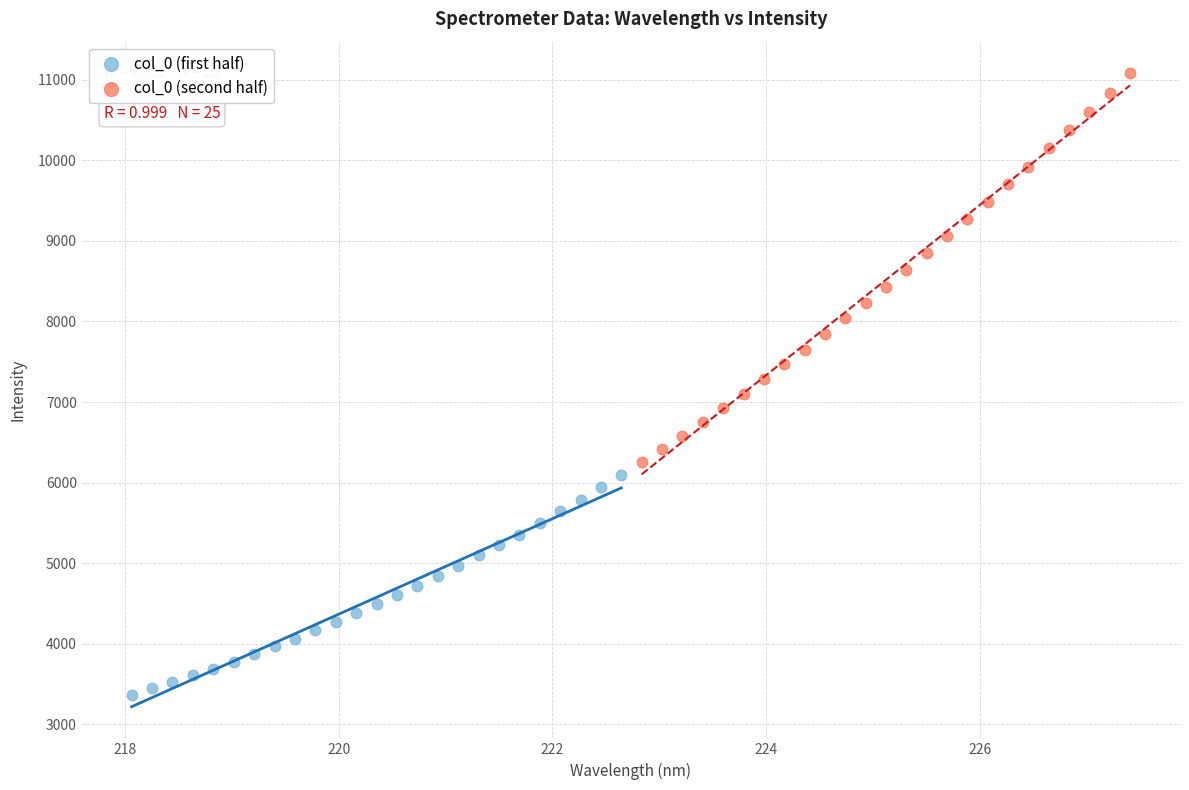

Which series has the largest Y range (max minus min)?

col_0 (second half)